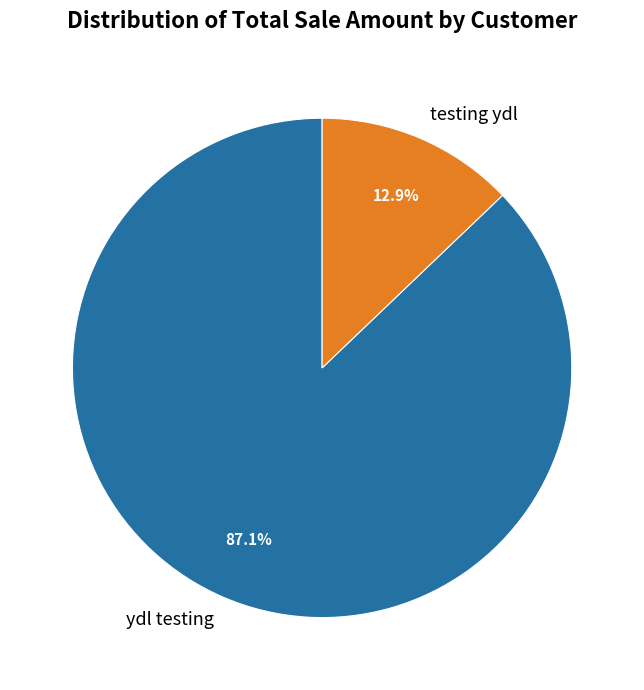

Count the number of slices in the pie.

2